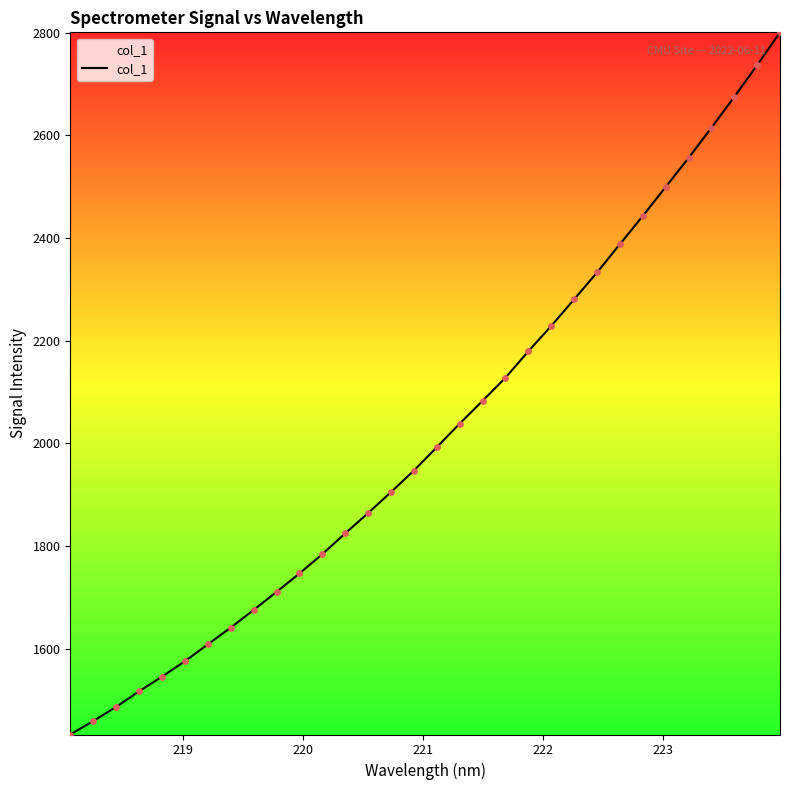

What is the difference between the maximum and minimum values?

1368.4